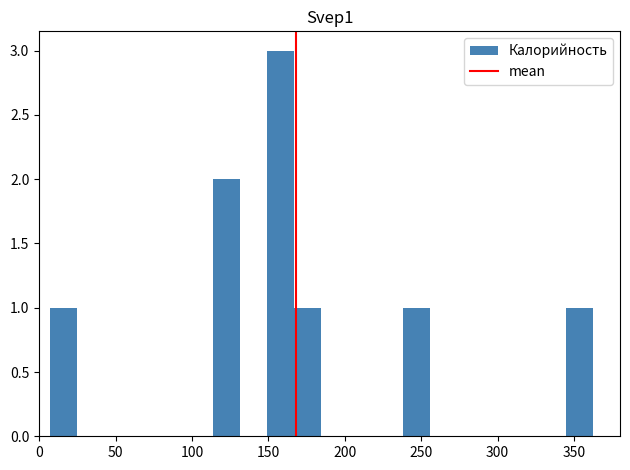

Around what value on the x-axis is the tallest bar? Give the approximate position of its centre, as read against the axis.

160